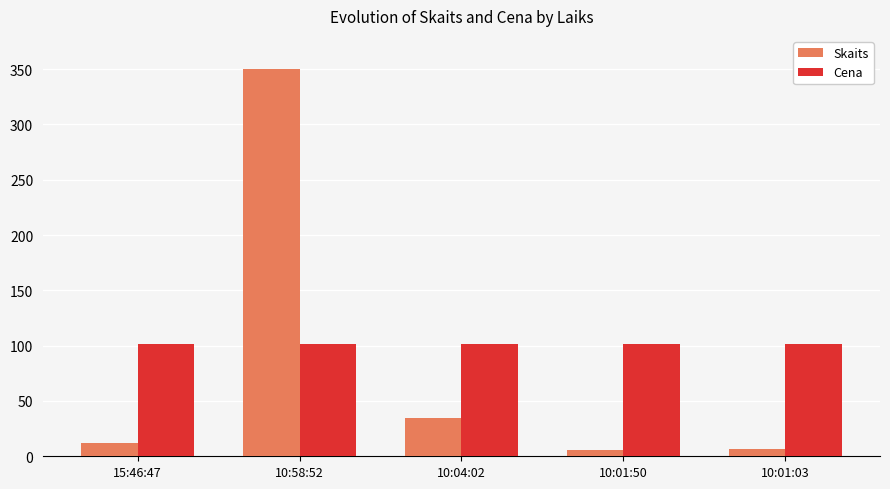

List the series in order of their overall mean, lowest first.

Skaits, Cena